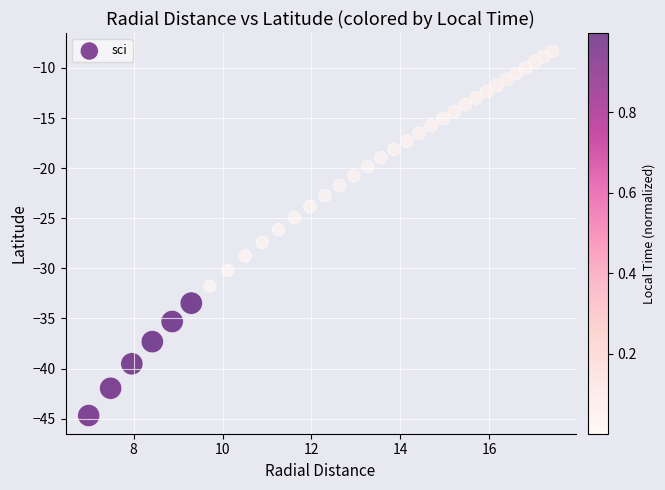

What is the range of X values (max minus min)?

10.4